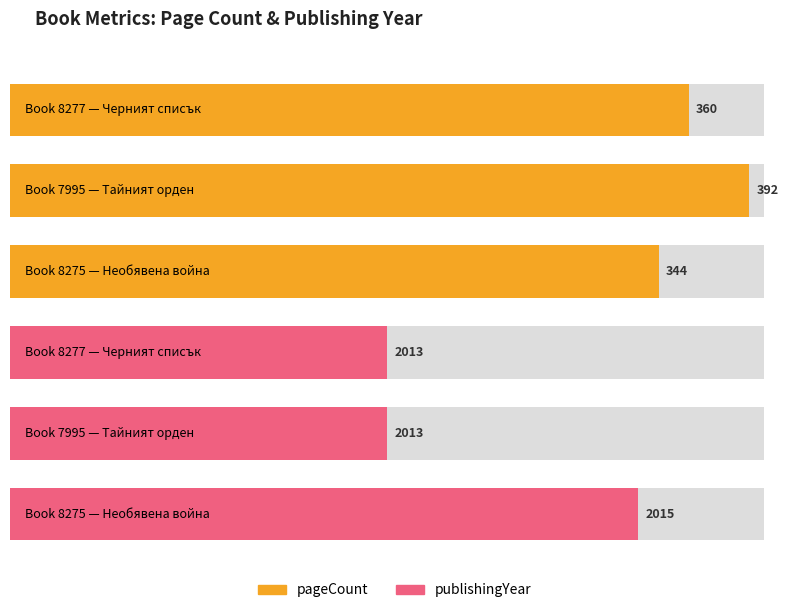

Which series changed the most between 8277 and 8275?

pageCount